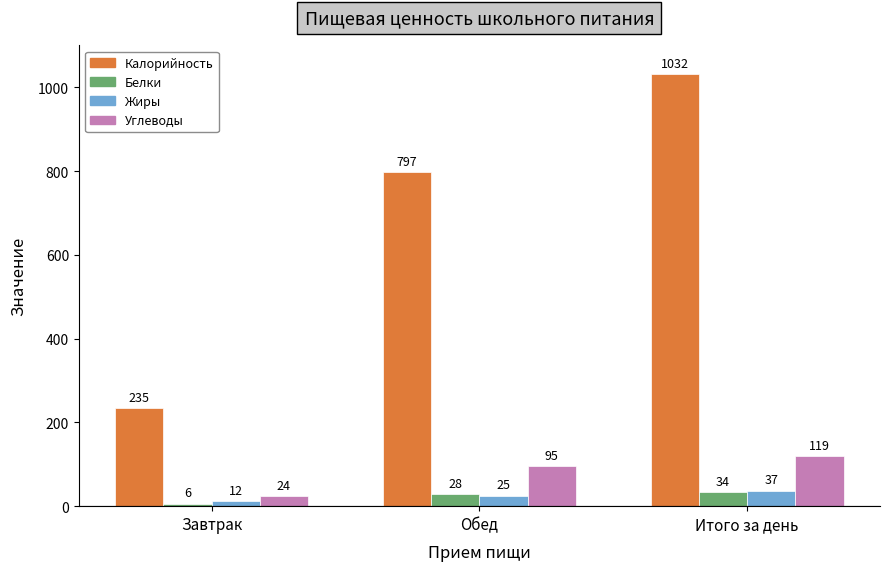

Is the value of Жиры at Завтрак greater than the value of Калорийность at Итого за день?

No